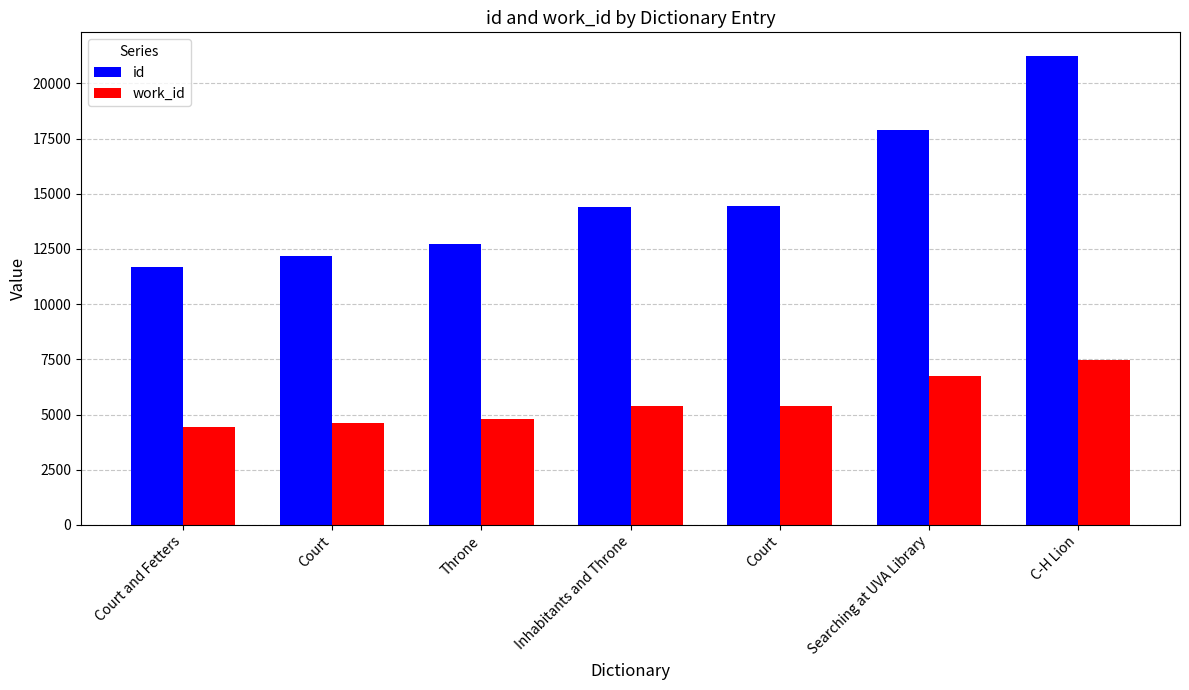

What is the minimum value shown in the chart?

4442